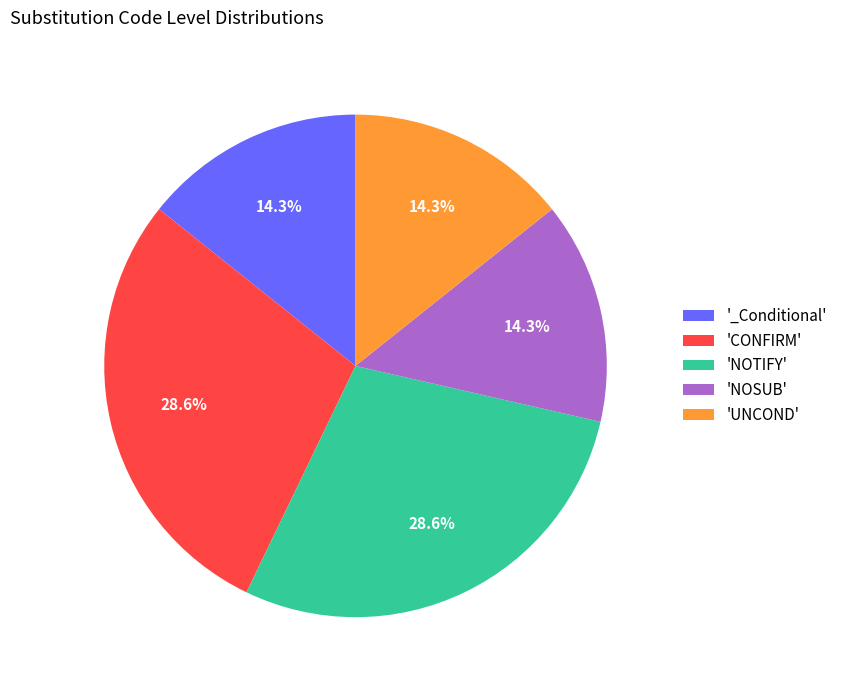

Which has a higher value, 'NOTIFY' or 'UNCOND'?

'NOTIFY'